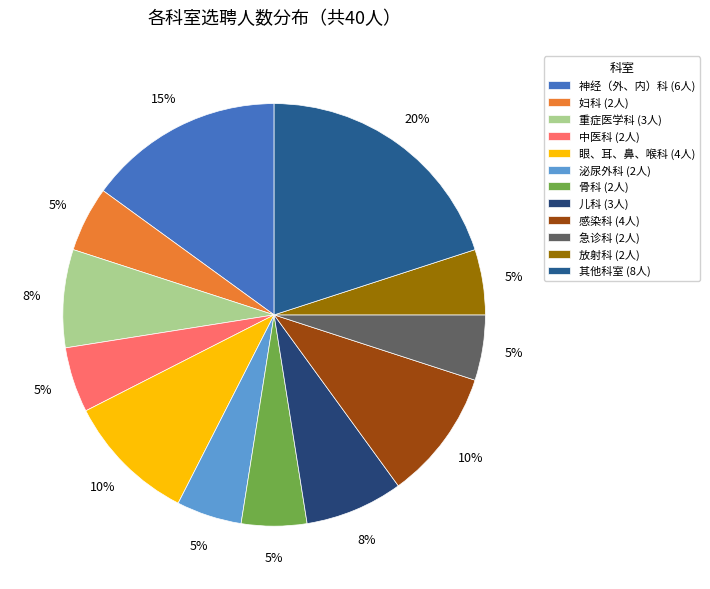

To the nearest percent, what is the difference between the largest and smallest slice percentages?

15%